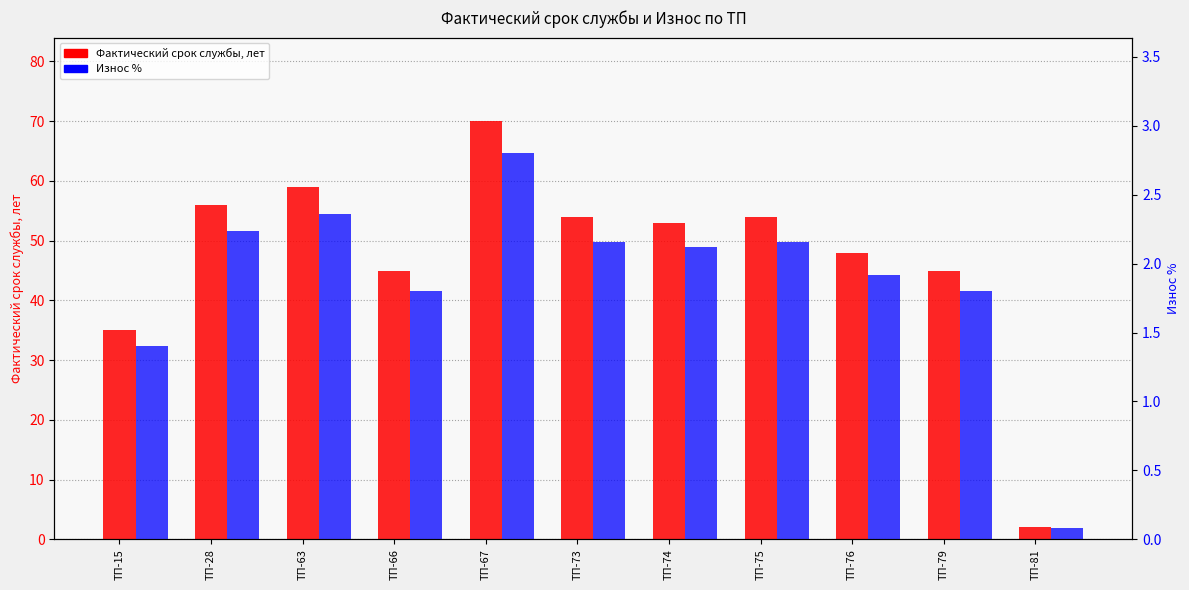

Reading left to right, what are all the values shown in this chart?

Фактический срок службы, лет: ТП-15=35.0	ТП-28=56.0	ТП-63=59.0	ТП-66=45.0	ТП-67=70.0	ТП-73=54.0	ТП-74=53.0	ТП-75=54.0	ТП-76=48.0	ТП-79=45.0	ТП-81=2.0
Износ %: ТП-15=1.4	ТП-28=2.2	ТП-63=2.4	ТП-66=1.8	ТП-67=2.8	ТП-73=2.2	ТП-74=2.1	ТП-75=2.2	ТП-76=1.9	ТП-79=1.8	ТП-81=0.1